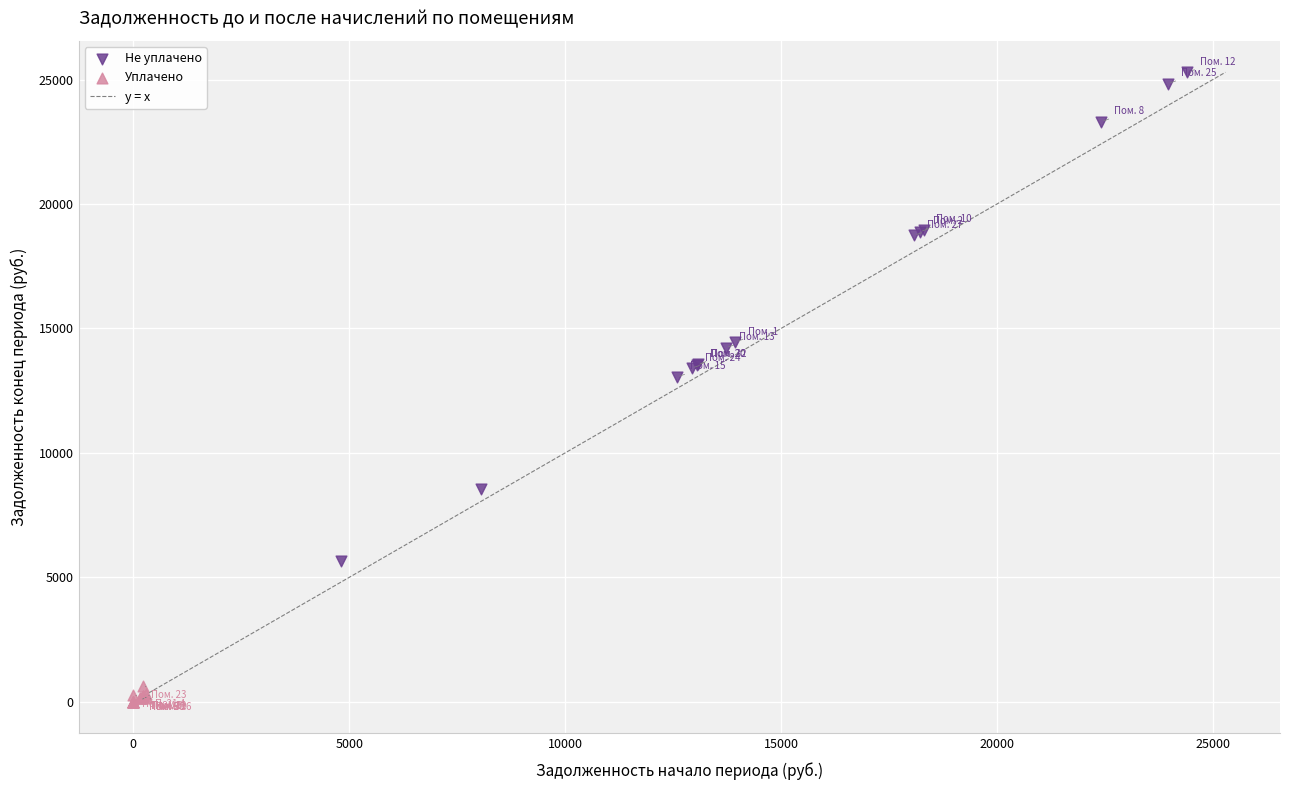

Which series has the widest spread of Y values?

Не уплачено